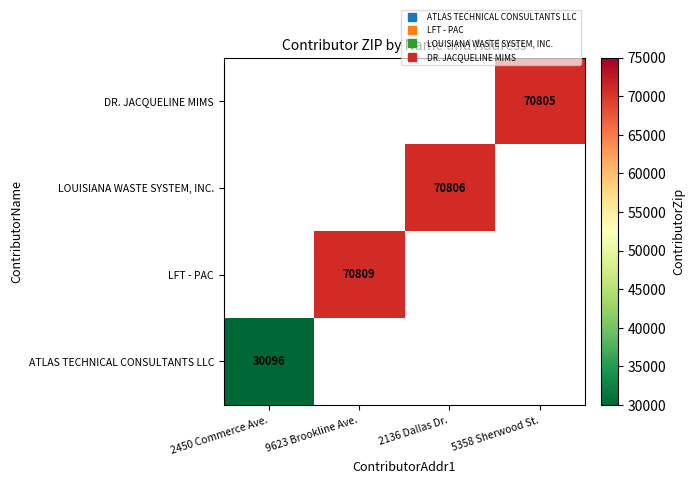

What is the smallest value displayed?

30096.0